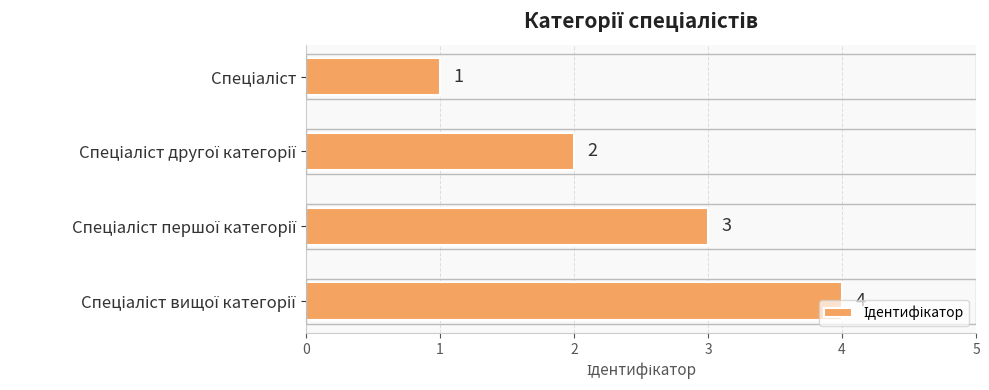

How many distinct data groups are displayed?

1